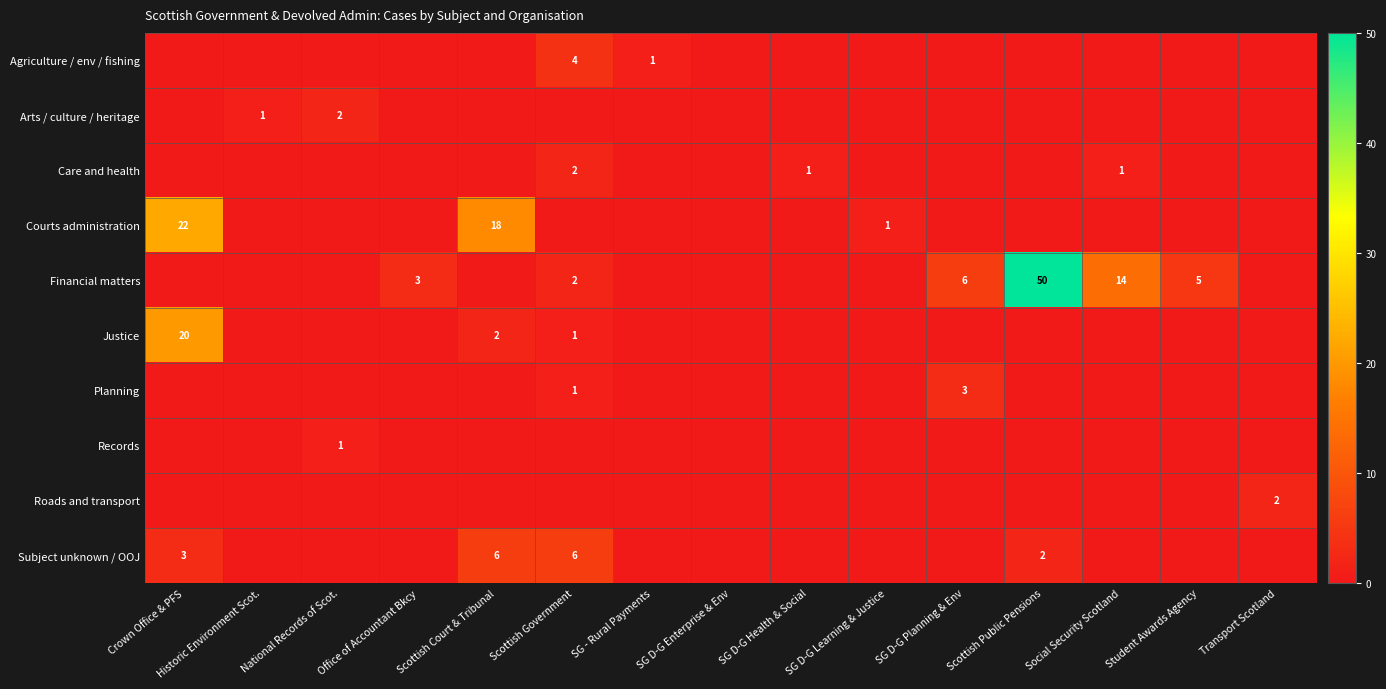

Is it true that Care and health equals 1 at SG D-G Health & Social?

True